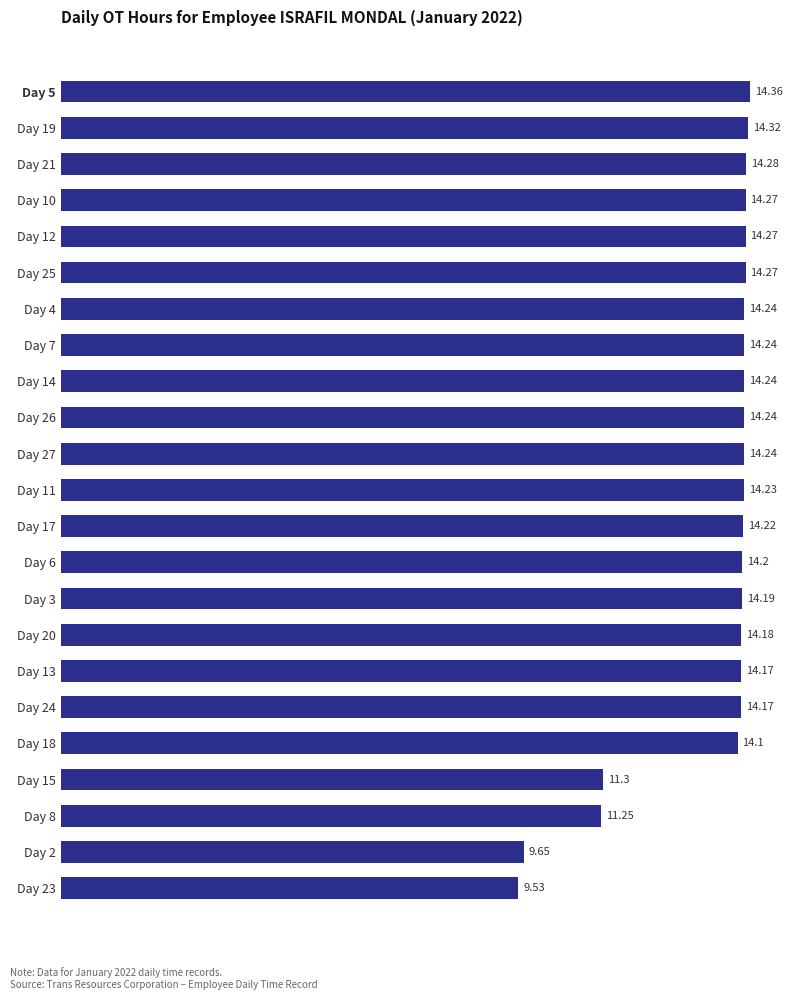

How many data points does each series have?

23